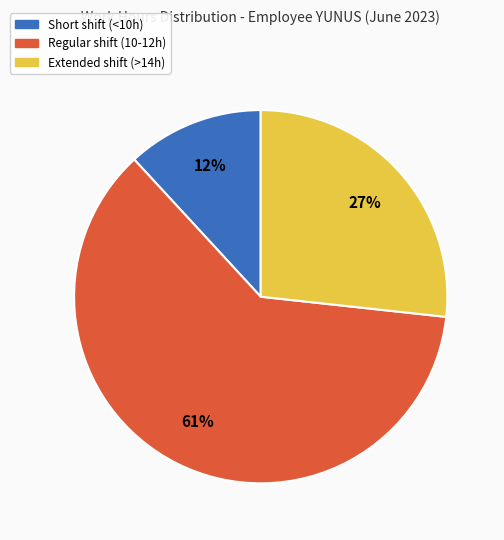

Is there any slice that represents more than half of the pie?

Yes